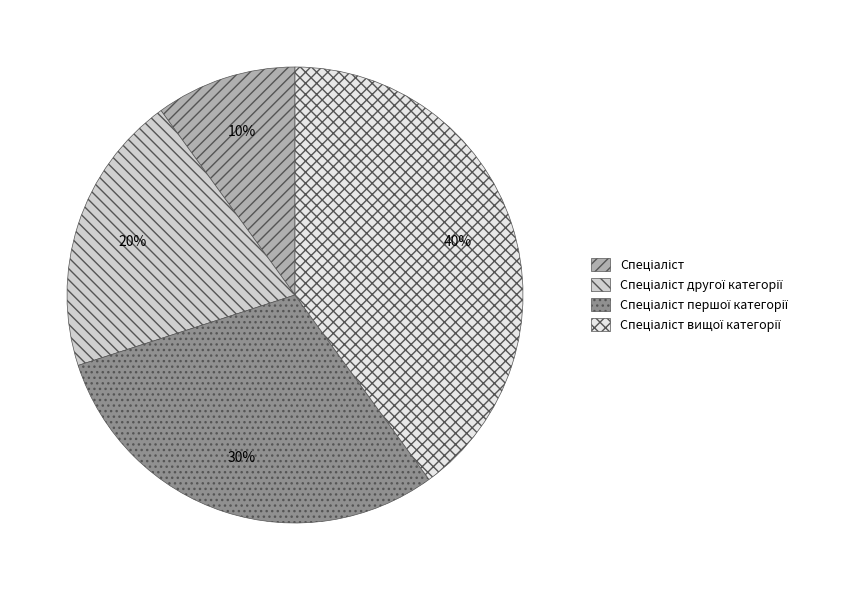

To the nearest percent, what is the average slice percentage?

25%